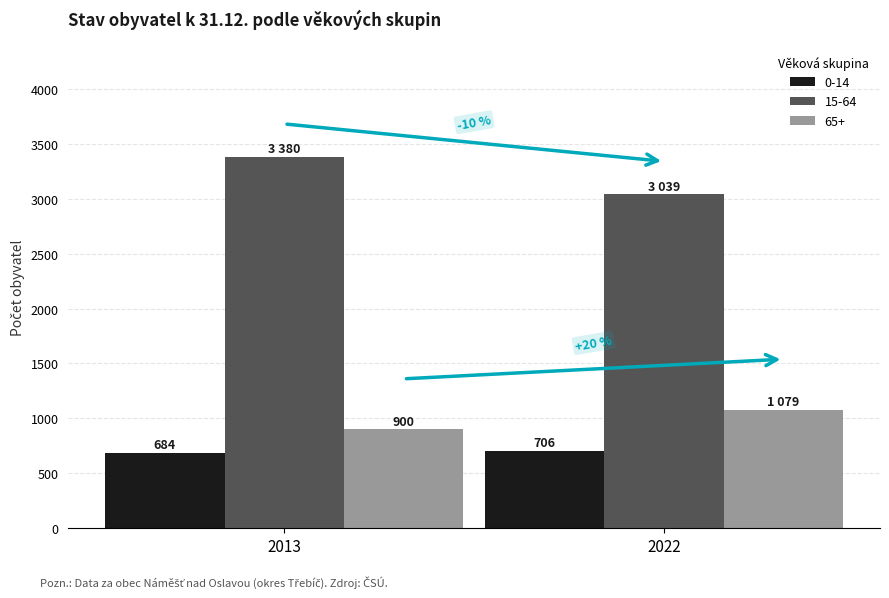

How many data points does each series have?

2